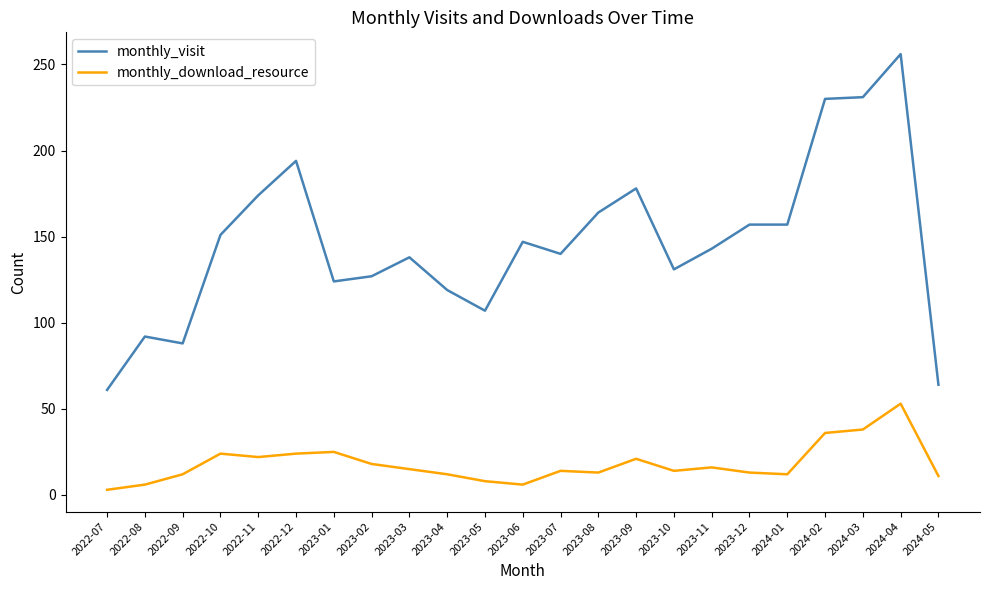

Is the value of monthly_visit at 2023-12 greater than the value of monthly_download_resource at 2023-08?

Yes